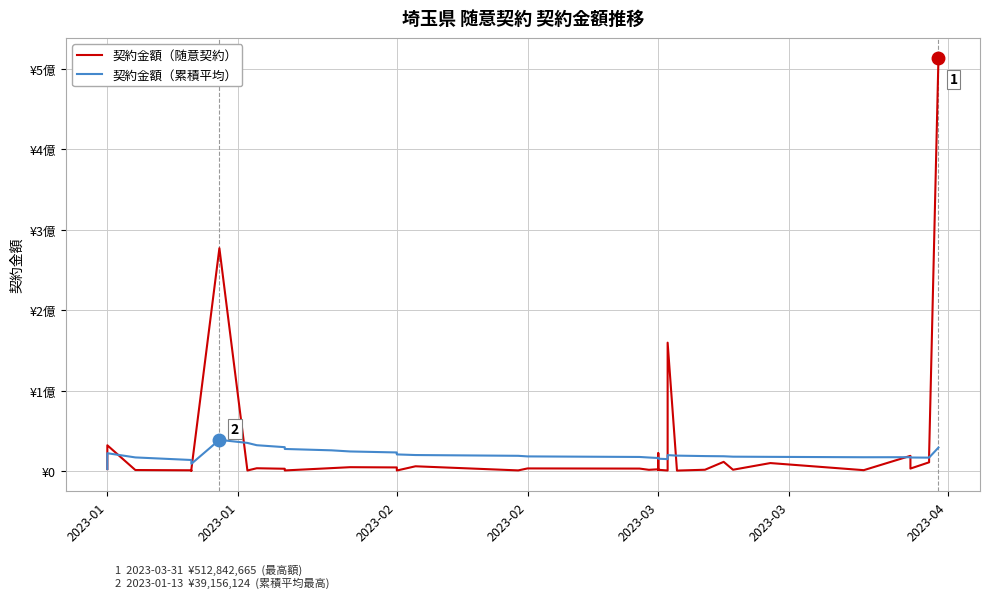

How many interior local valleys does the 契約金額（累積平均） series have?

5